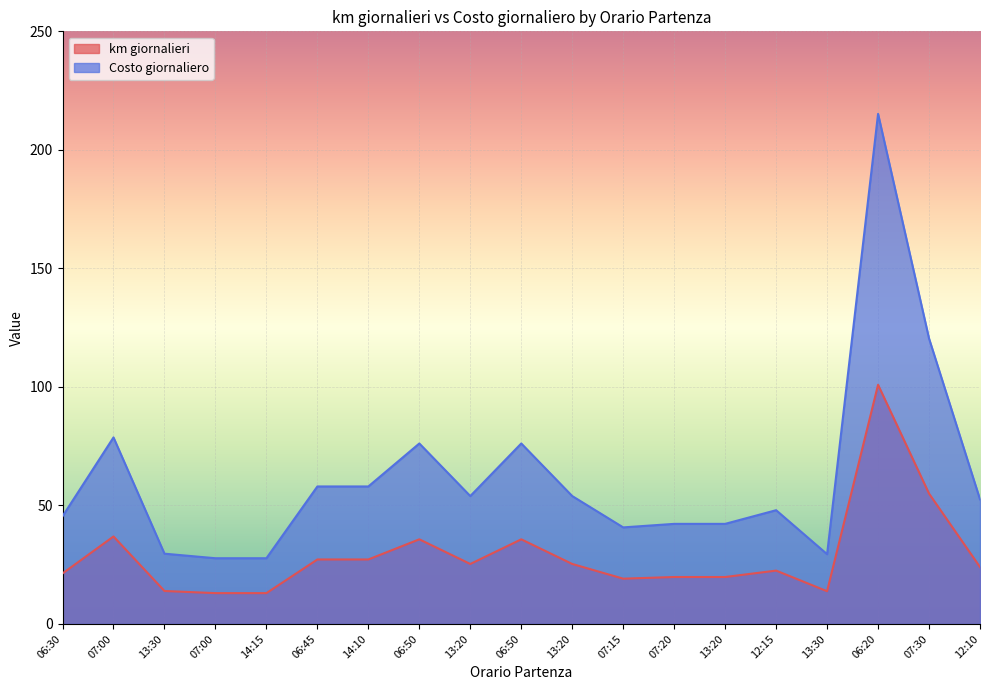

Reading right to left, what are all the values shown in this chart?

km giornalieri: 12:10=24.0	07:30=55.0	06:20=100.9	13:30=13.8	12:15=22.5	13:20=19.8	07:20=19.8	07:15=19.1	13:20=25.3	06:50=35.7	13:20=25.3	06:50=35.7	14:10=27.2	06:45=27.2	14:15=13.0	07:00=13.0	13:30=13.9	07:00=36.9	06:30=21.3
Costo giornaliero: 12:10=52.5	07:30=120.4	06:20=215.2	13:30=29.4	12:15=48.0	13:20=42.2	07:20=42.2	07:15=40.7	13:20=54.0	06:50=76.1	13:20=54.0	06:50=76.1	14:10=58.0	06:45=58.0	14:15=27.7	07:00=27.7	13:30=29.6	07:00=78.7	06:30=45.4